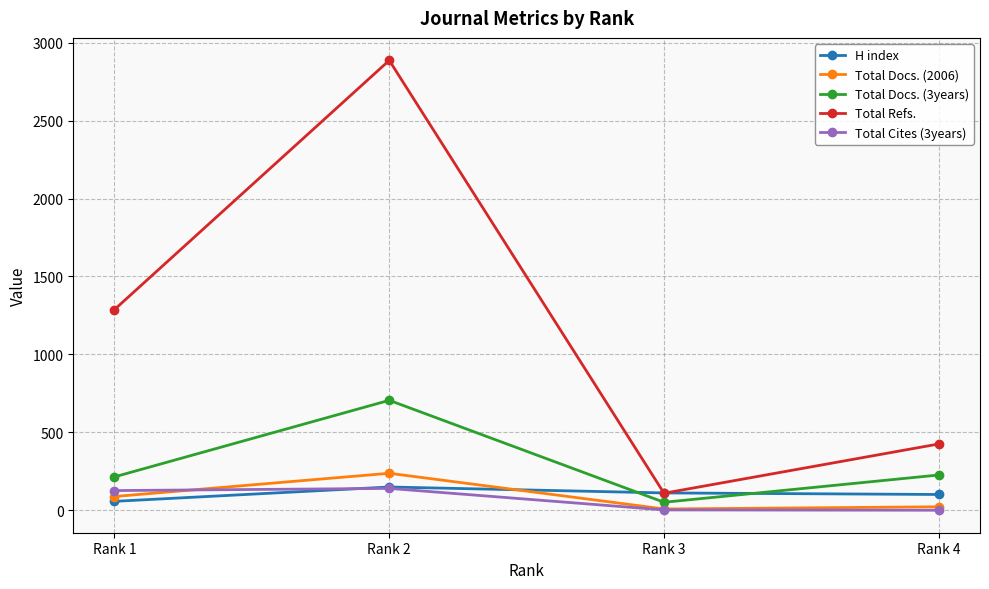

How many times do Total Docs. (3years) and H index cross each other?

2